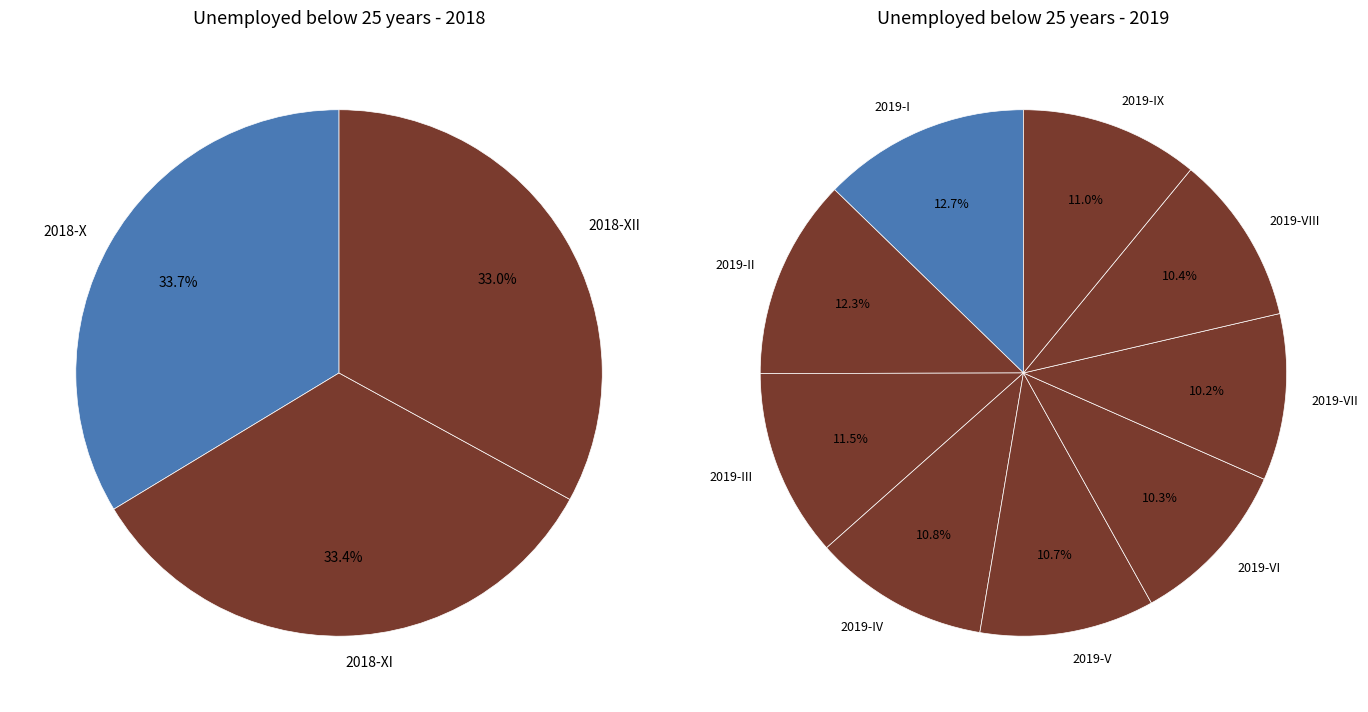

True or false: 2019-VII accounts for 1% of the total.

False